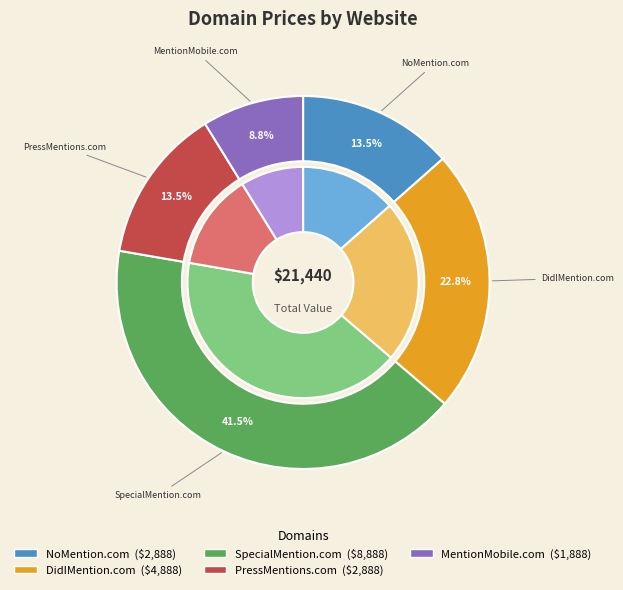

Is it true that NoMention.com is 13% of the pie?

True